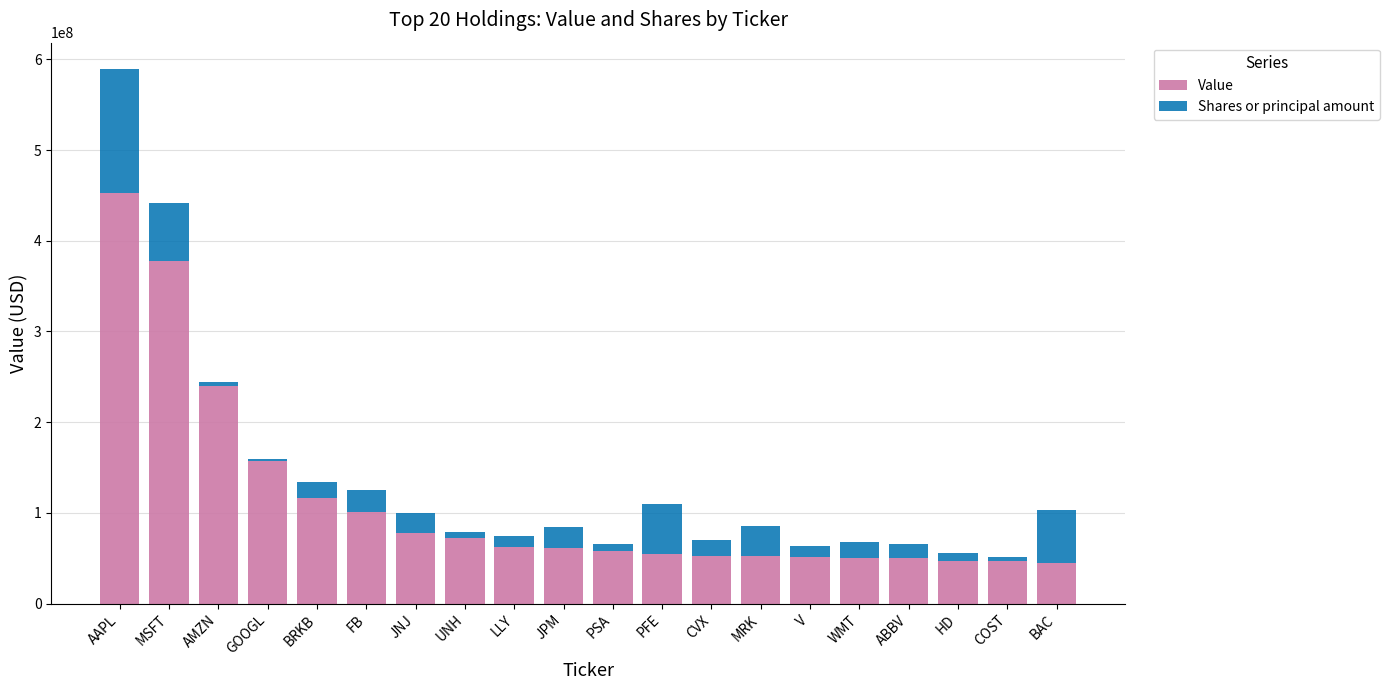

At which category is the sum across all series the highest?

AAPL